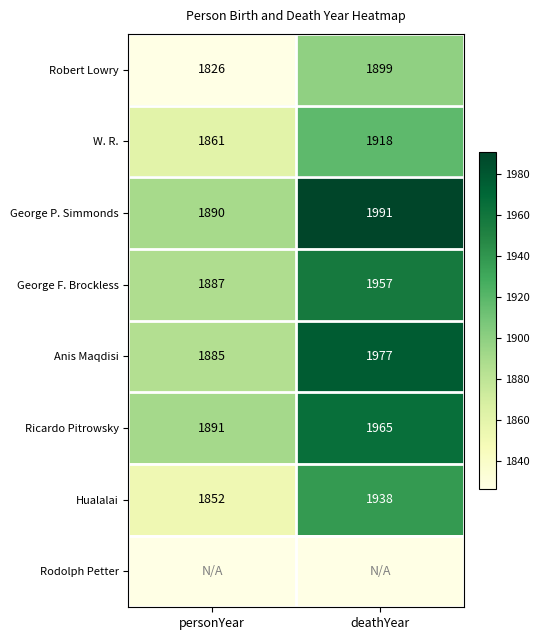

What is the difference between the Hualalai values at personYear and deathYear?

86